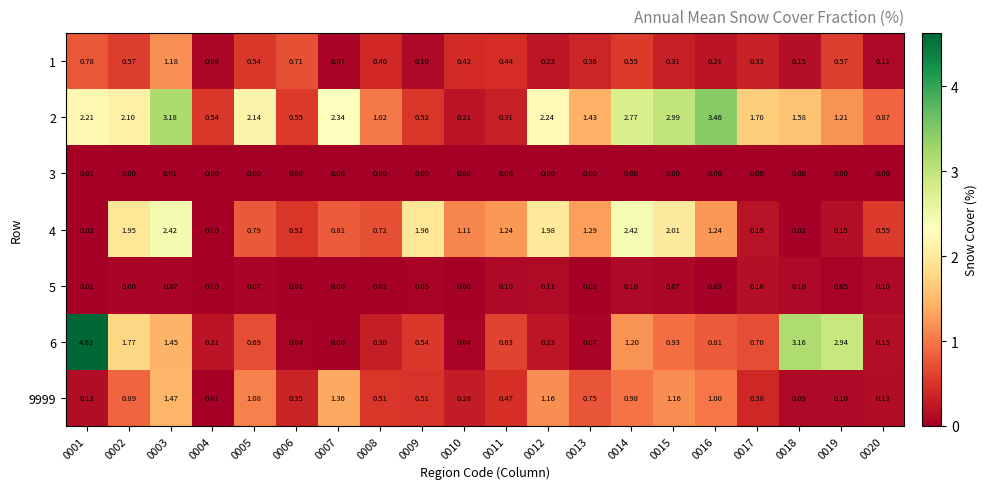

Is the value of 4 at 0003 greater than the value of 1 at 0019?

Yes